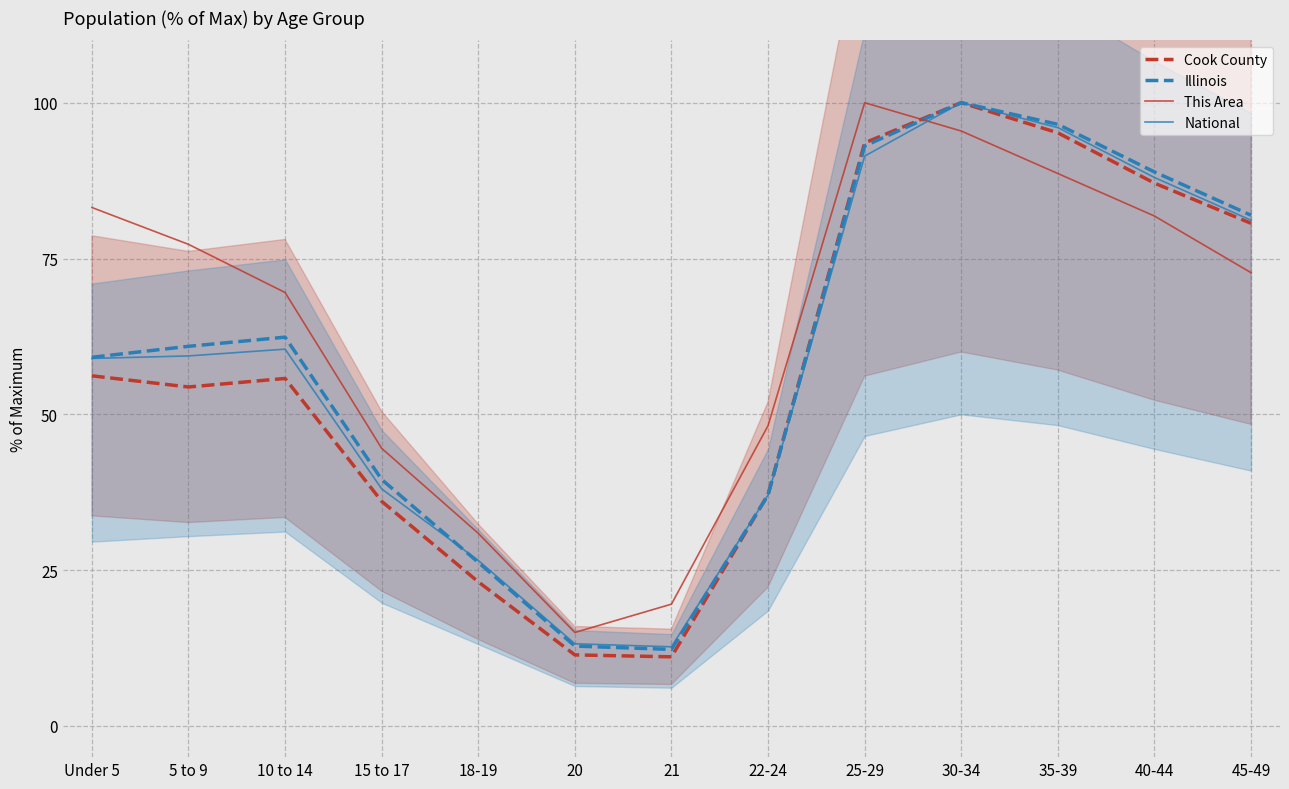

Where is the first local maximum for National?

10 to 14